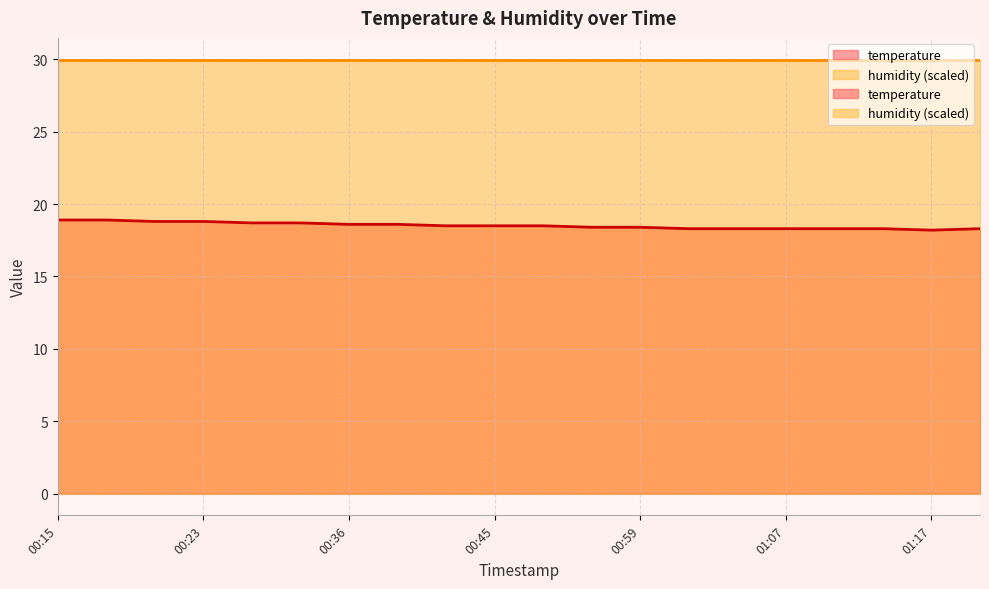

How many interior local valleys (lower than both neighbors) does the data have?

1